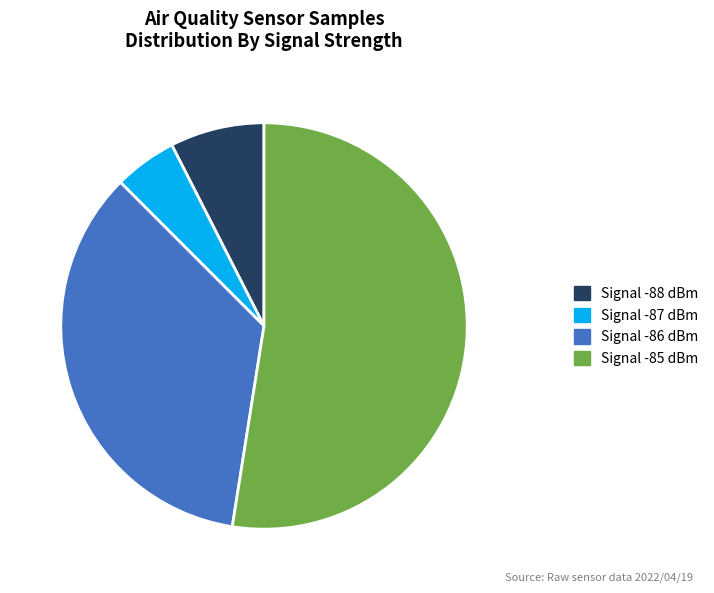

Which slice is the largest?

Signal -85 dBm